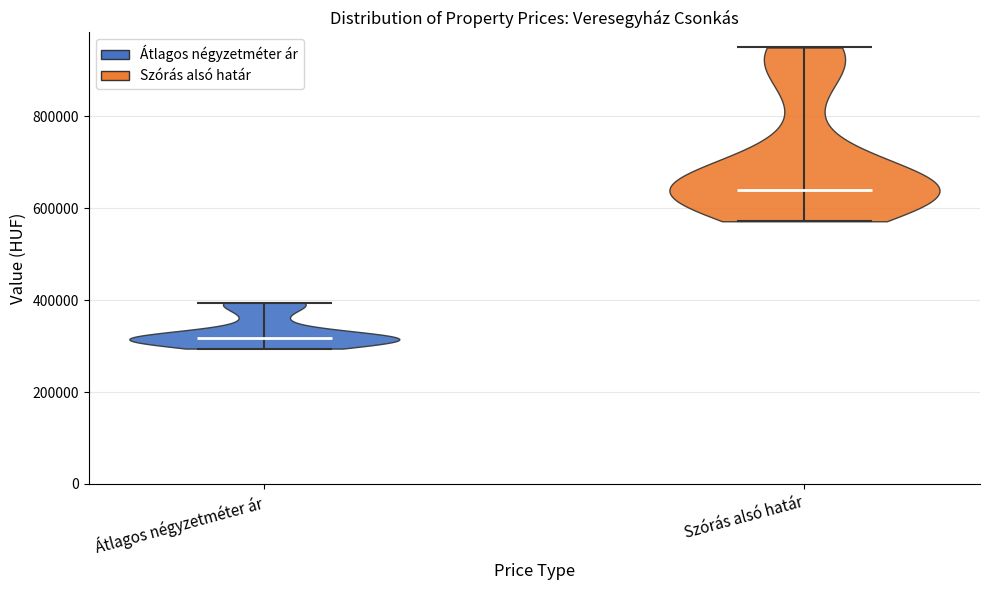

Reading left to right, read every violin against the y-axis: where its median line is, and the lowest and highest points it reaches. The values are not printed on the chart, so give them approximately, as read against the axis.

Átlagos négyzetméter ár: median line 320000, lowest point 300000, highest point 400000
Szórás alsó határ: median line 640000, lowest point 580000, highest point 940000